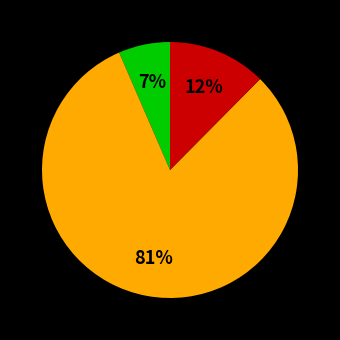

To the nearest percent, what is the average slice percentage?

33%